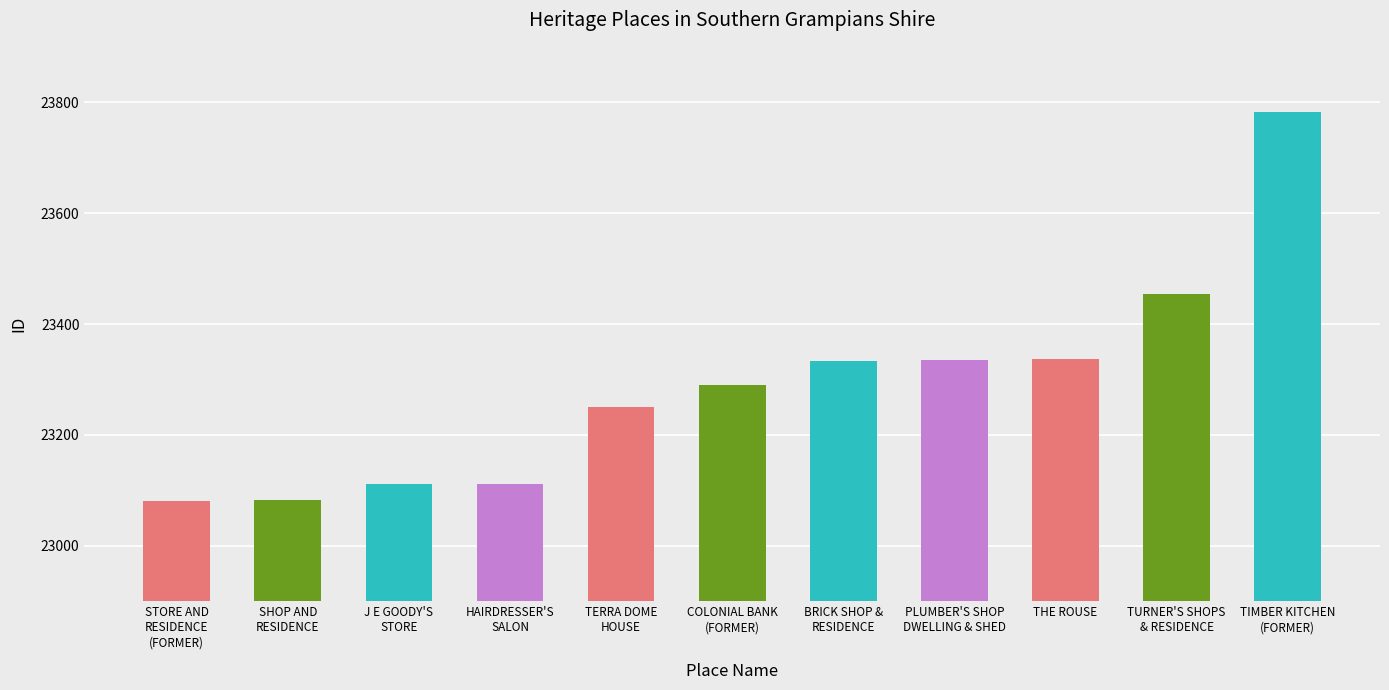

What is the ratio of the value at TERRA DOME
HOUSE to the value at PLUMBER'S SHOP
DWELLING & SHED?

1.0